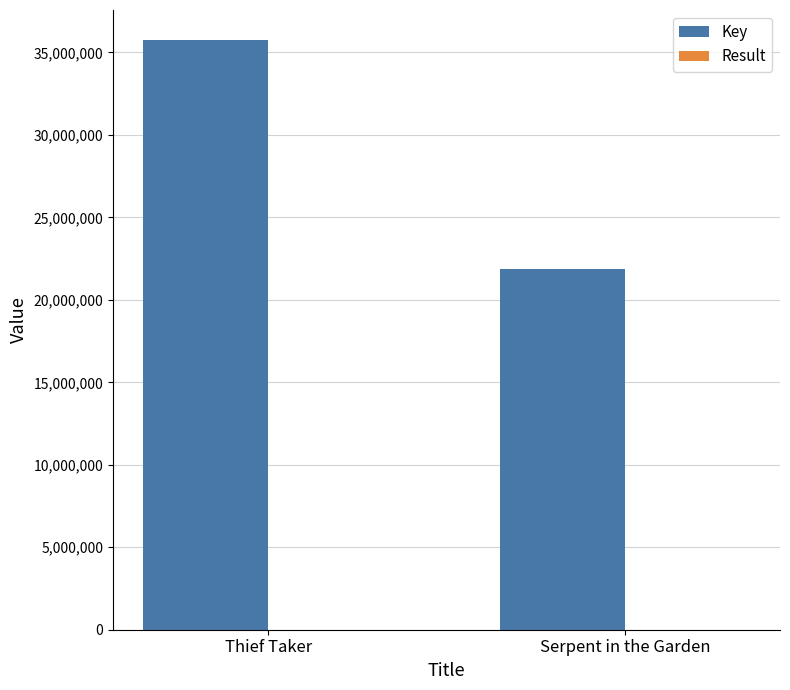

Are the bars horizontal?

No